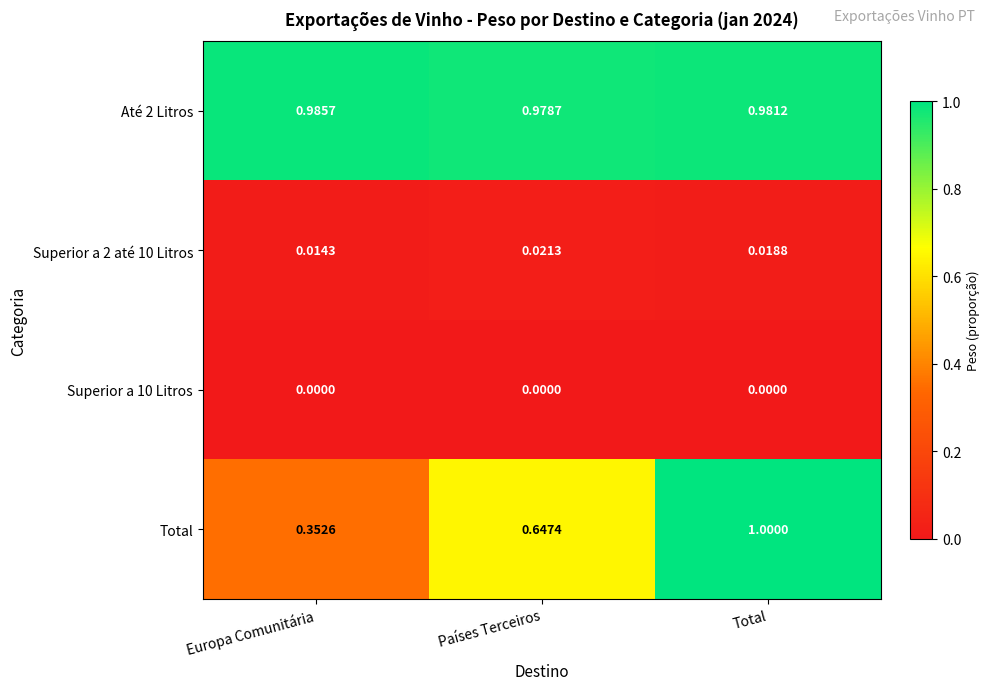

At which category is the sum across all series the highest?

Total